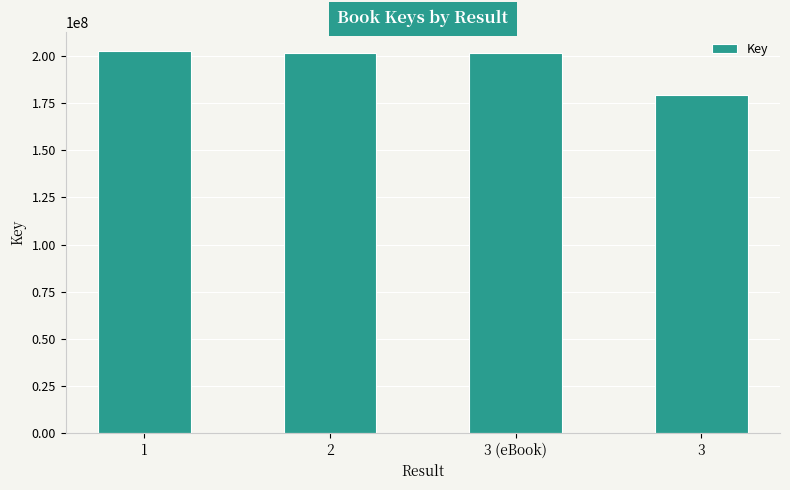

What is the value of the 3rd bar from the left?

201448910